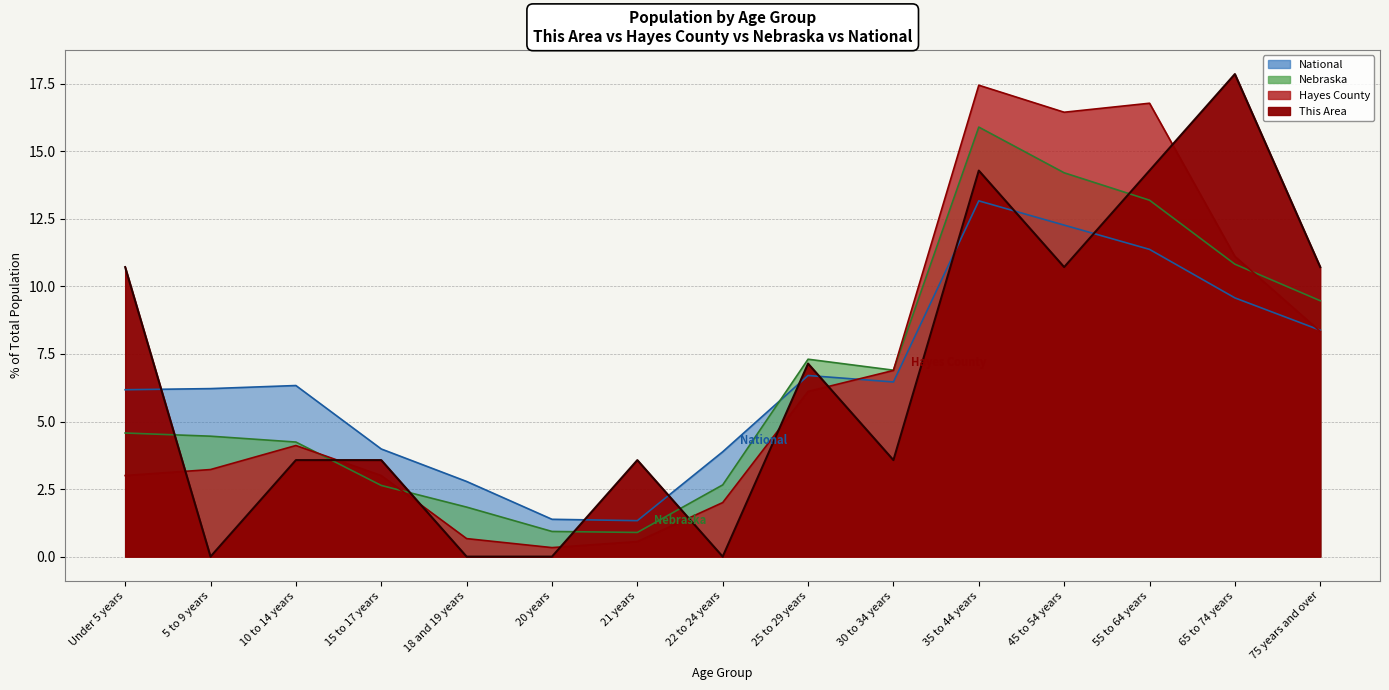

True or false: Nebraska and This Area intersect in this chart.

True